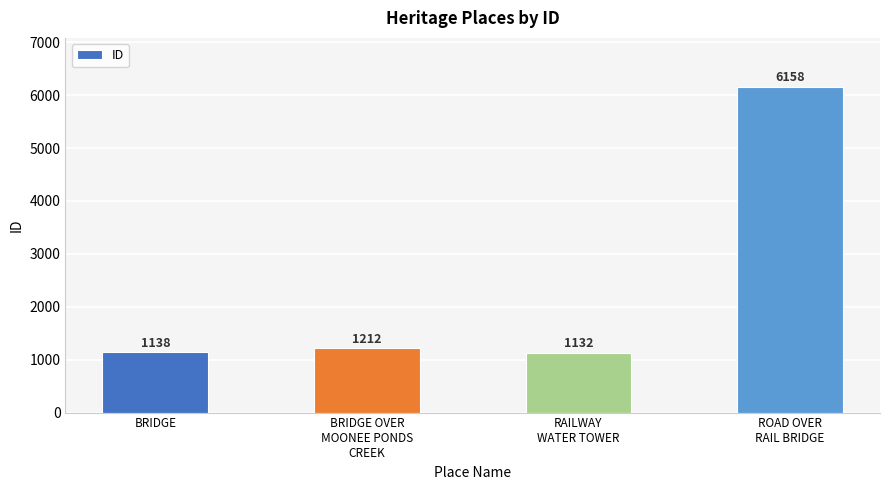

What is the average value?

2410